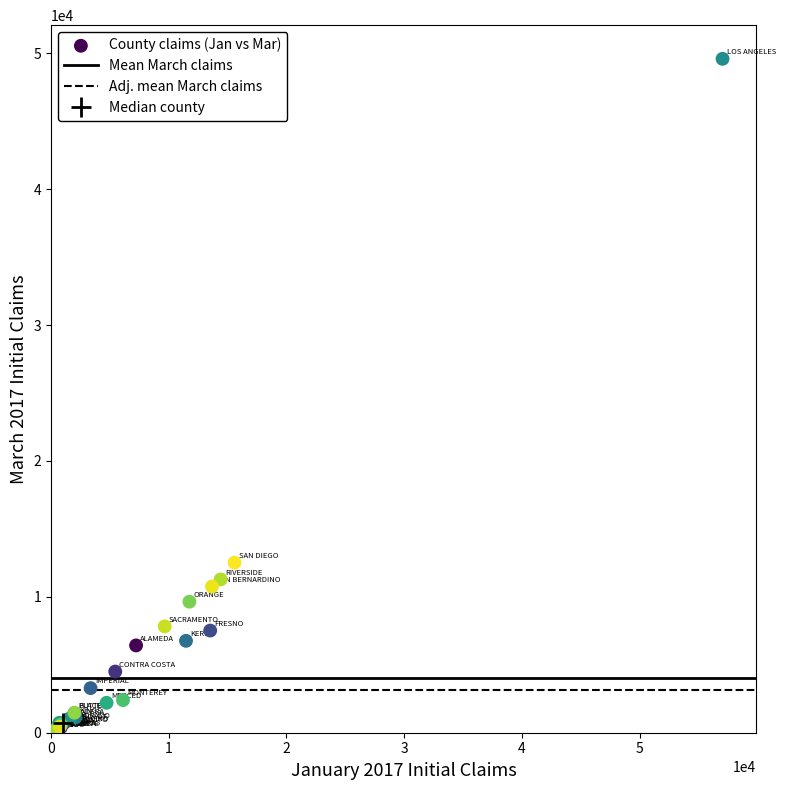

What Y value in the scatter plot is closest to 24820?

12521